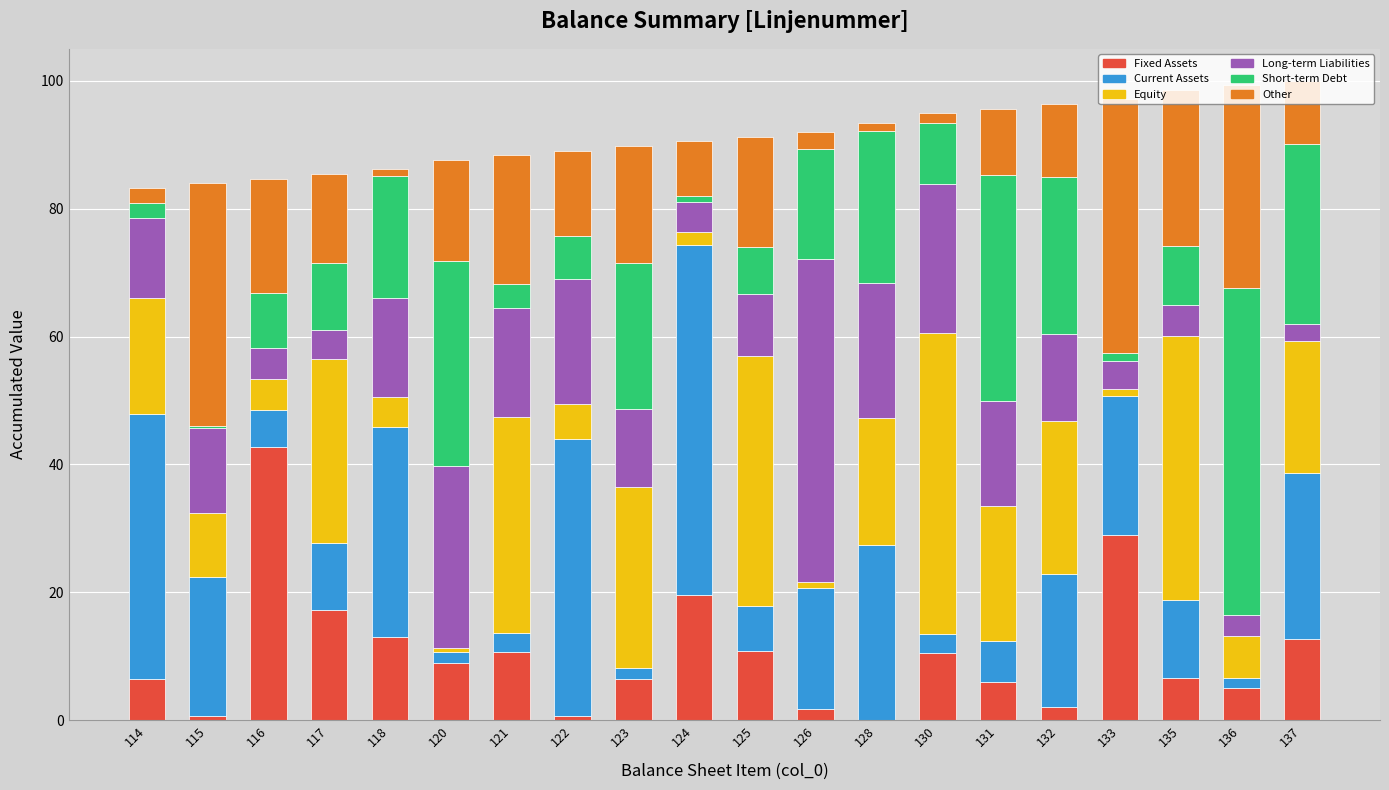

What is the sum of all Fixed Assets values?

210.9